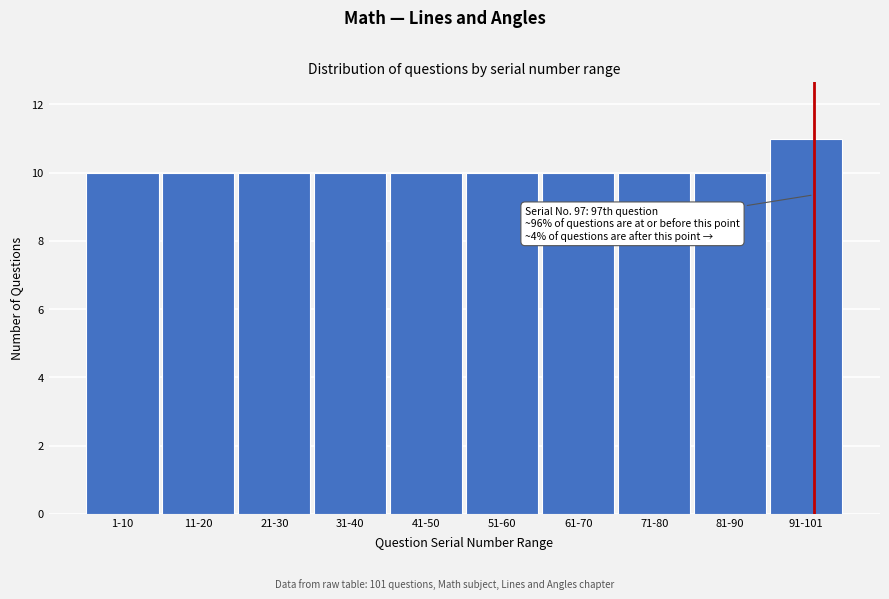

Reading left to right, what are all the values shown in this chart?

10	10	10	10	10	10	10	10	10	11